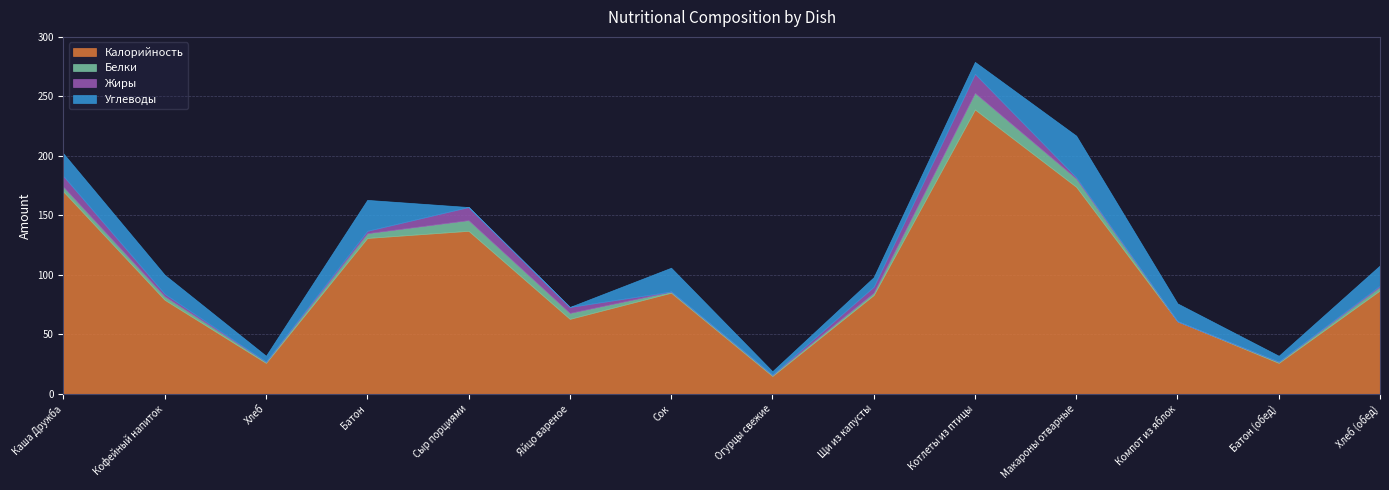

Does the chart have visible grid lines?

Yes